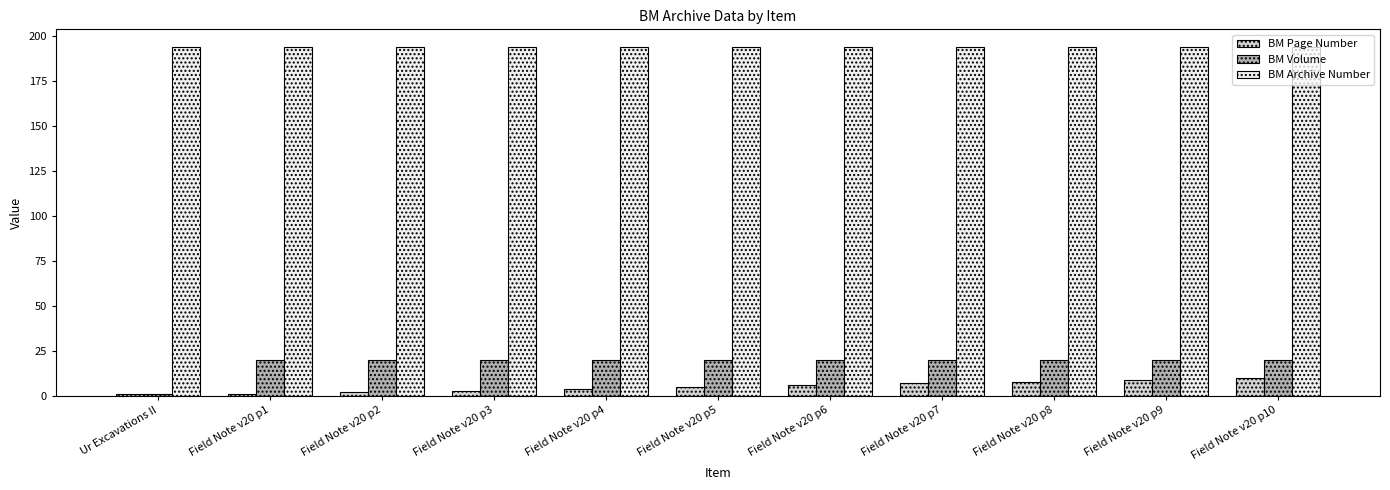

What is the sum of all BM Archive Number values?

2134